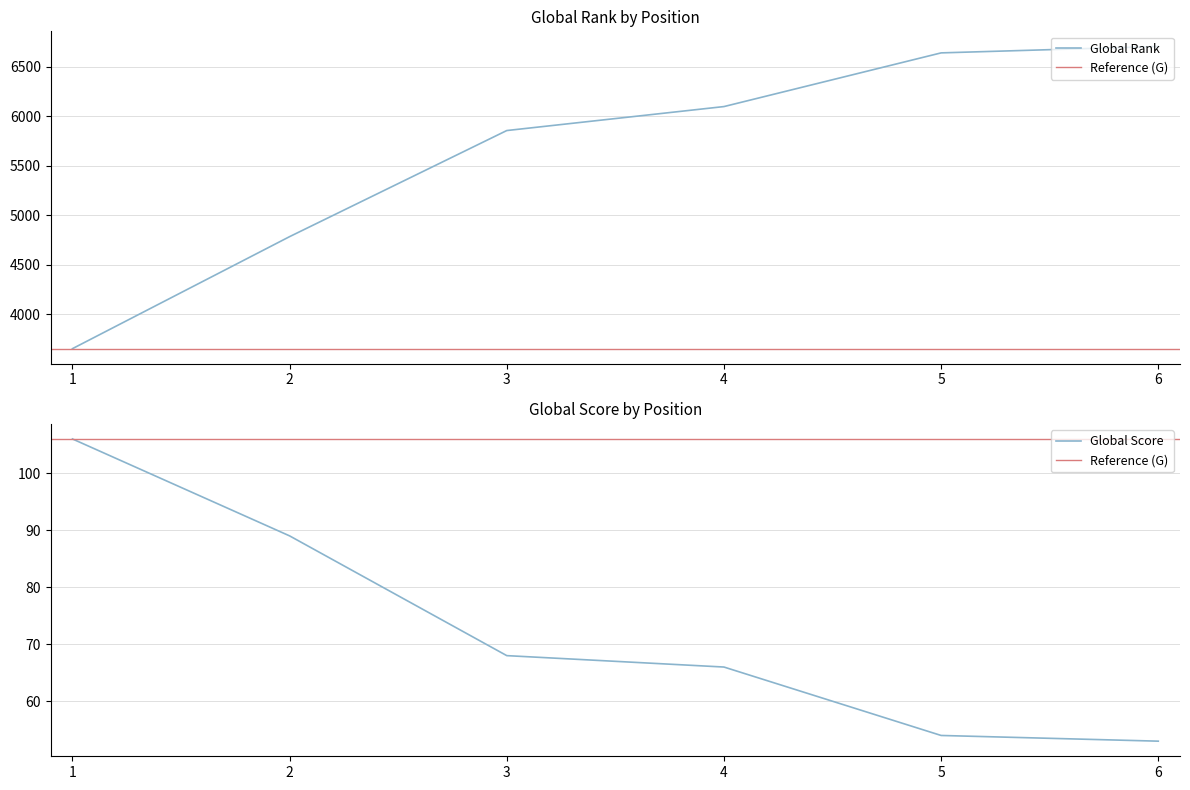

True or false: Global Score and Global Rank cross at least once.

False